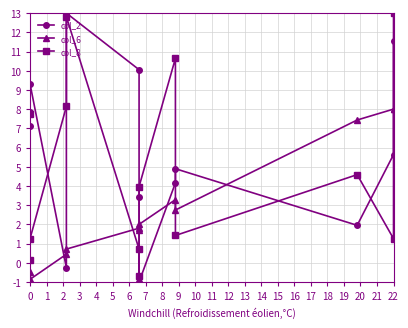

What are all the series names shown in the legend?

col_2, col_6, col_8